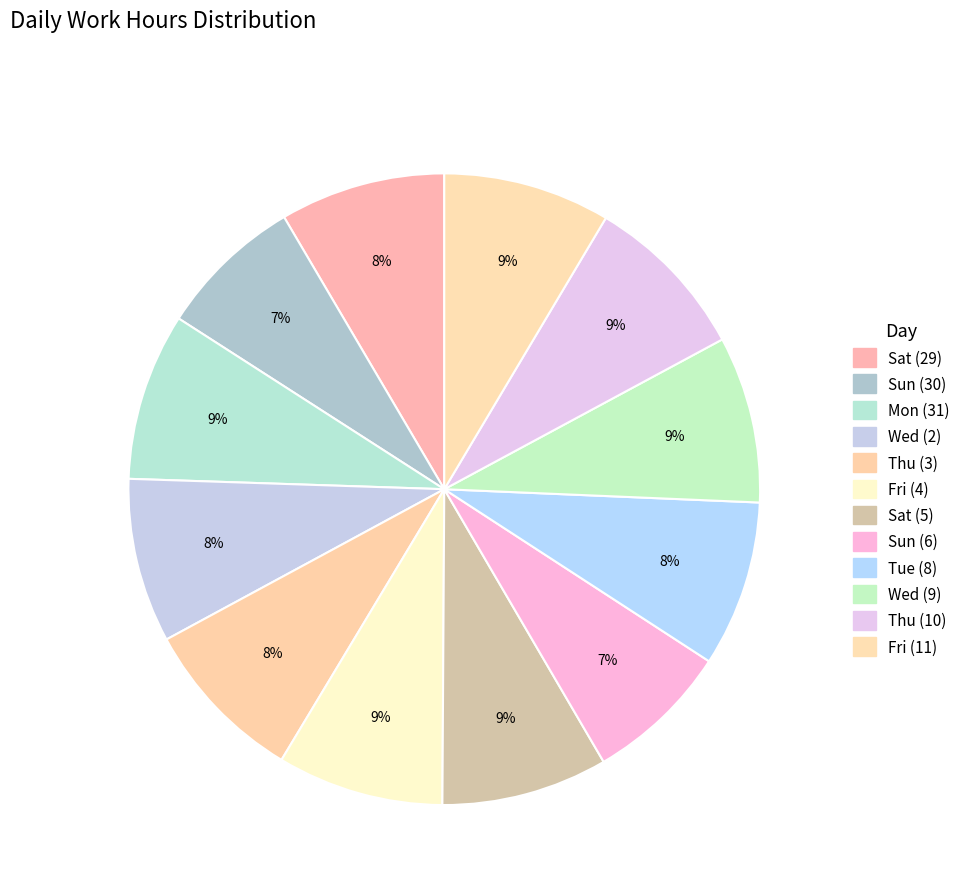

Which slice is the largest?

Thu (10)